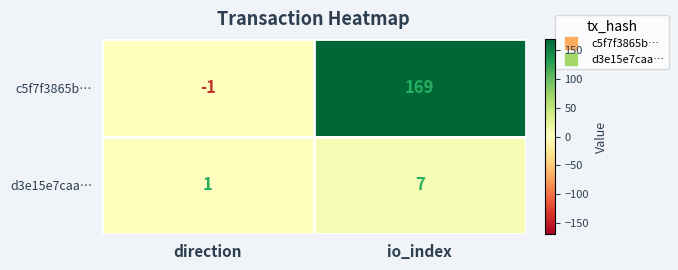

What is the sum of the d3e15e7caa… values at direction and io_index?

8